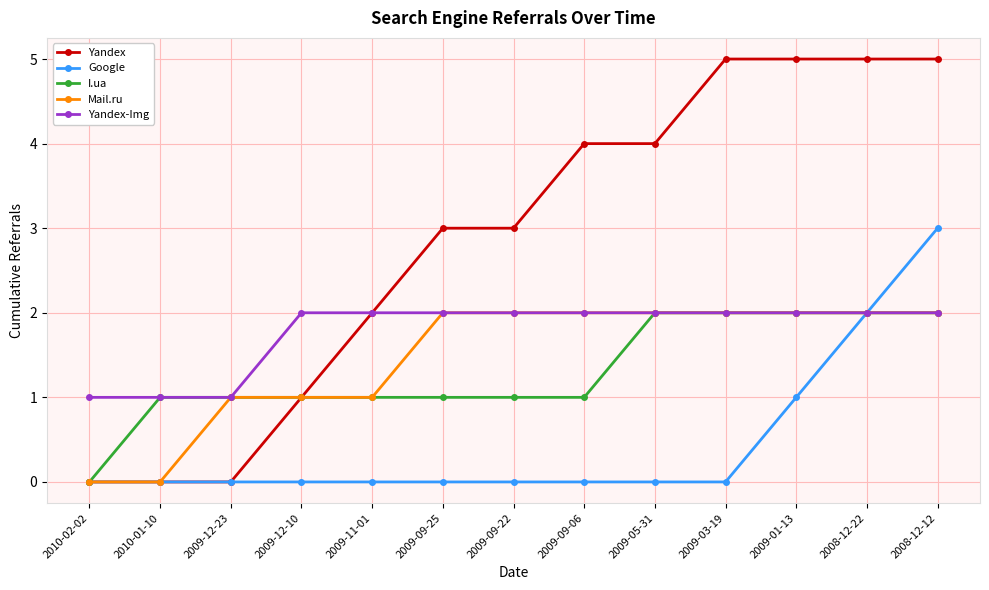

What is the highest value of the Yandex-Img series?

2